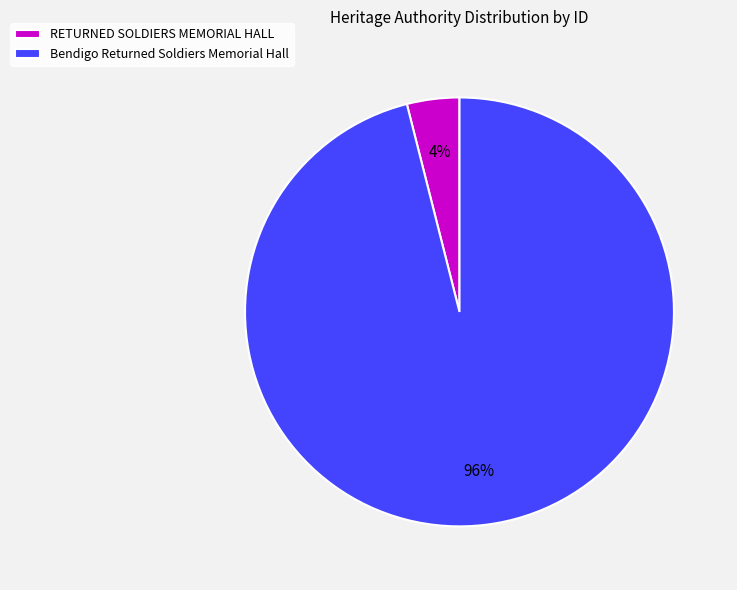

What percentage is the Bendigo Returned Soldiers Memorial Hall slice, to the nearest percent?

96%